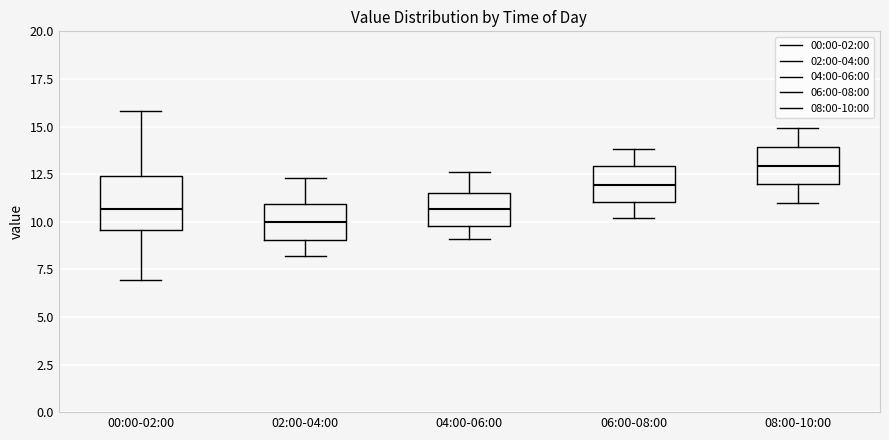

Where does the median line of the box for 02:00-04:00 sit on the y-axis? The values are not printed on the chart, so give them approximately, as read against the axis.

10.0